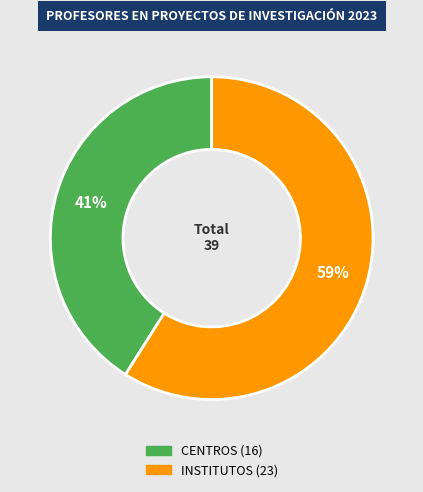

Which slice is the largest?

INSTITUTOS